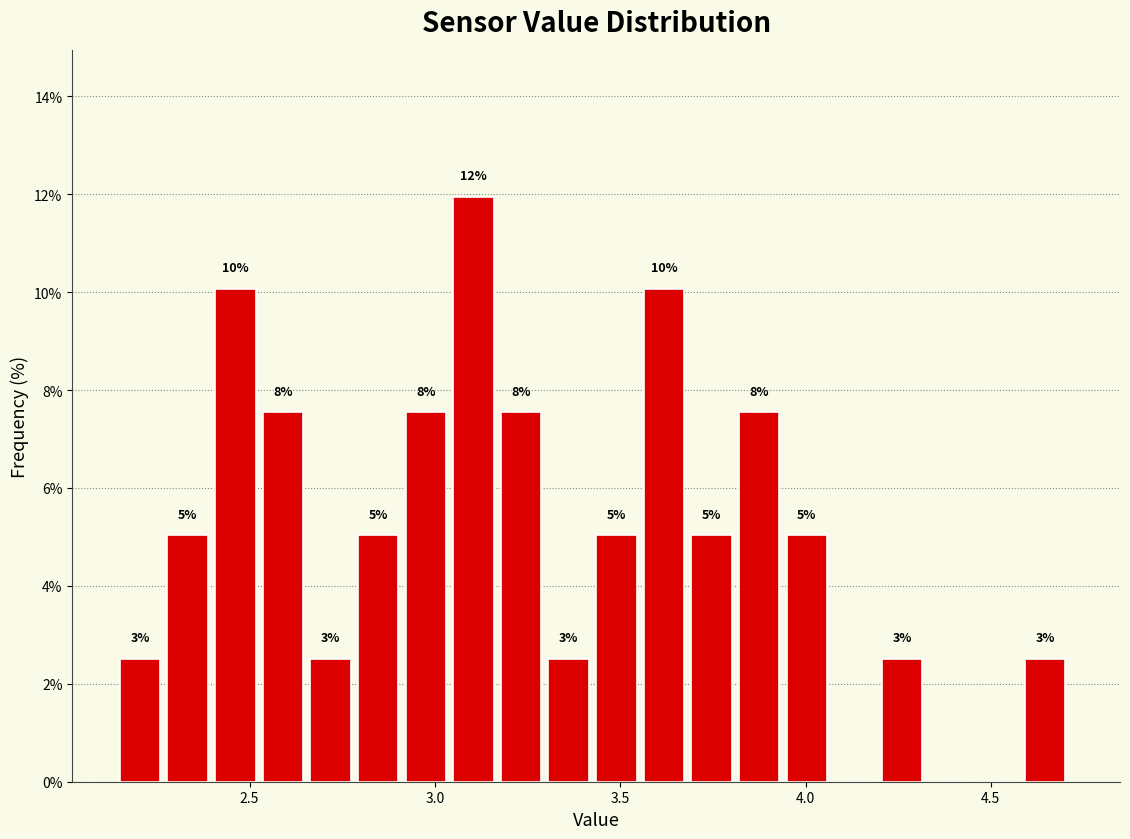

Around what value on the x-axis is the tallest bar? Give the approximate position of its centre, as read against the axis.

3.10